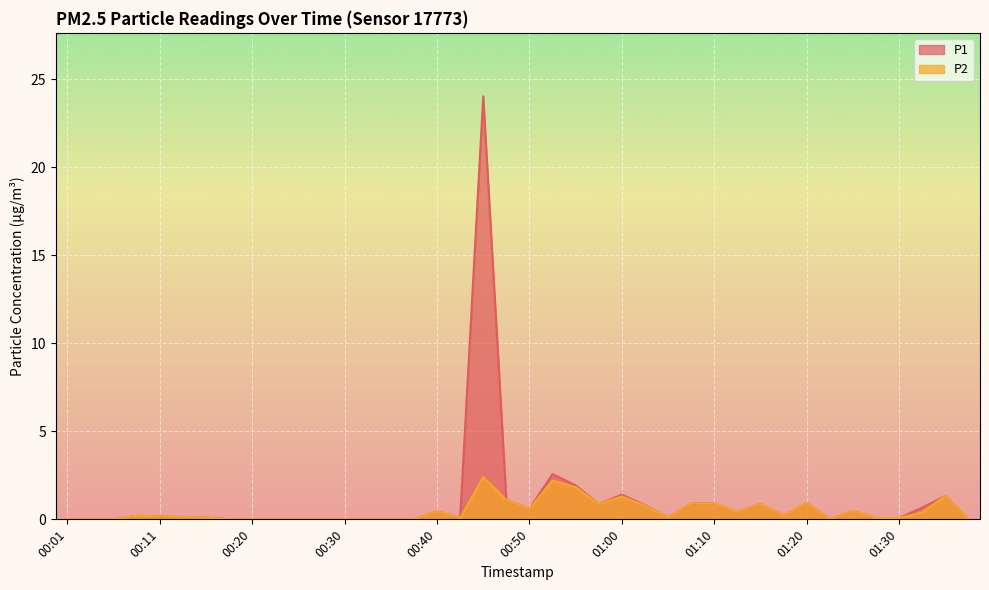

Reading left to right, list all the values displayed in this chart.

P1: 00:01=0.0	00:03=0.0	00:06=0.0	00:08=0.2	00:11=0.2	00:13=0.1	00:15=0.1	00:18=0.0	00:20=0.0	00:23=0.0	00:25=0.0	00:28=0.0	00:30=0.0	00:33=0.0	00:35=0.0	00:38=0.0	00:40=0.5	00:43=0.1	00:45=24.0	00:48=1.1	00:50=0.6	00:52=2.6	00:55=1.9	00:57=0.9	01:00=1.4	01:02=0.8	01:05=0.1	01:07=0.9	01:10=0.9	01:12=0.4	01:15=0.9	01:17=0.2	01:20=0.9	01:22=0.0	01:25=0.5	01:27=0.1	01:30=0.1	01:32=0.7	01:34=1.3	01:37=0.0
P2: 00:01=0.0	00:03=0.0	00:06=0.0	00:08=0.2	00:11=0.2	00:13=0.1	00:15=0.1	00:18=0.0	00:20=0.0	00:23=0.0	00:25=0.0	00:28=0.0	00:30=0.0	00:33=0.0	00:35=0.0	00:38=0.0	00:40=0.5	00:43=0.1	00:45=2.4	00:48=1.1	00:50=0.6	00:52=2.2	00:55=1.8	00:57=0.9	01:00=1.3	01:02=0.8	01:05=0.1	01:07=0.9	01:10=0.9	01:12=0.4	01:15=0.9	01:17=0.2	01:20=0.9	01:22=0.0	01:25=0.5	01:27=0.1	01:30=0.1	01:32=0.4	01:34=1.3	01:37=0.0